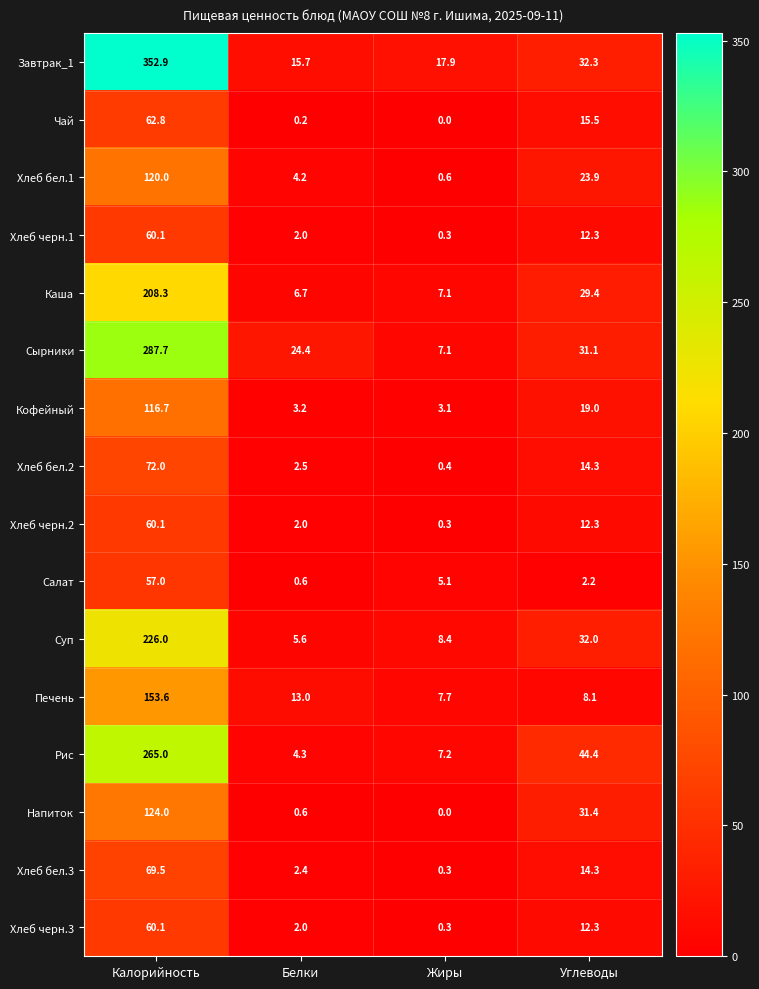

What is the difference between the maximum and second lowest values in the Хлеб черн.1 series?

58.1